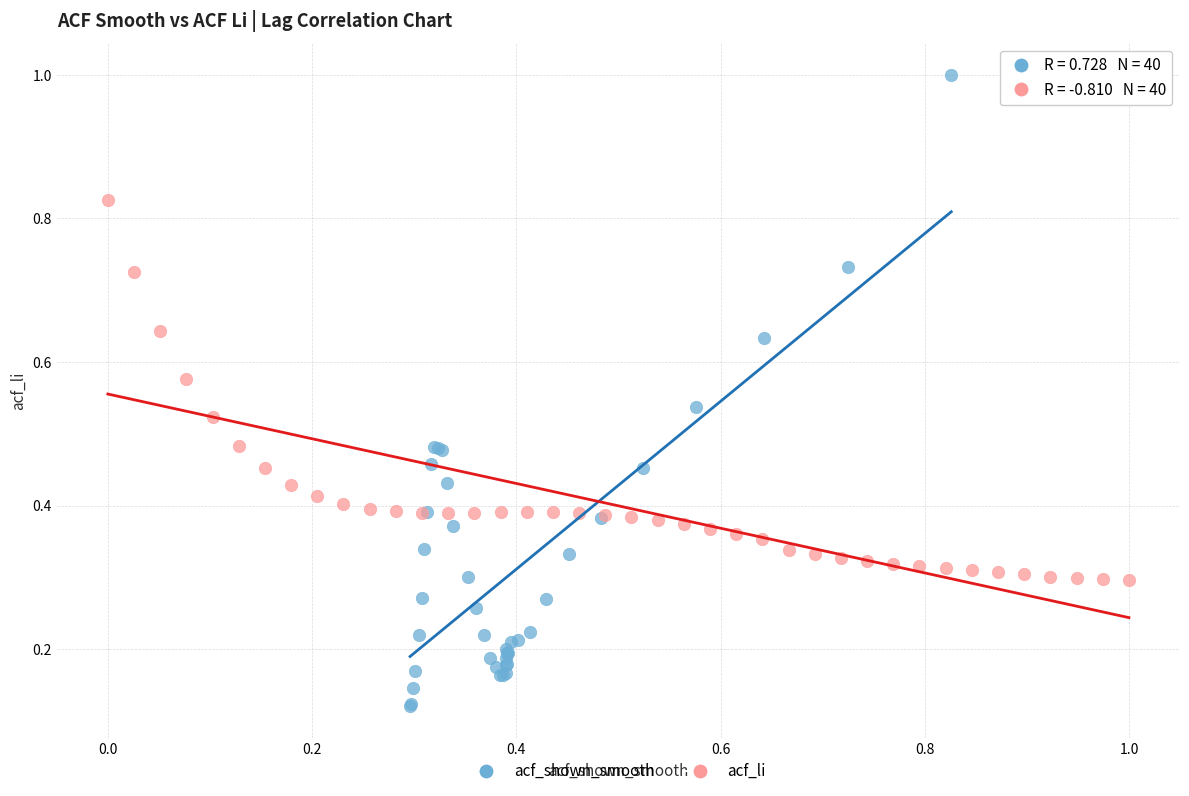

Which series contains the highest Y value?

acf_shown_smooth